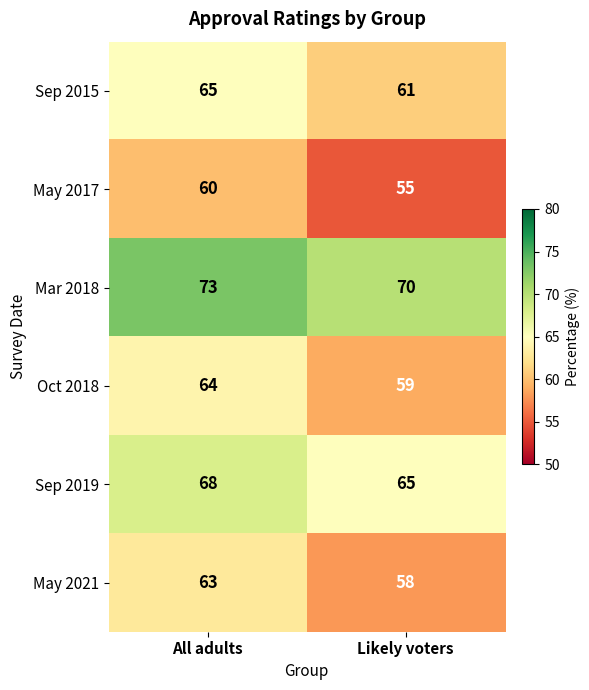

True or false: May 2021 has a value of 17 at All adults.

False